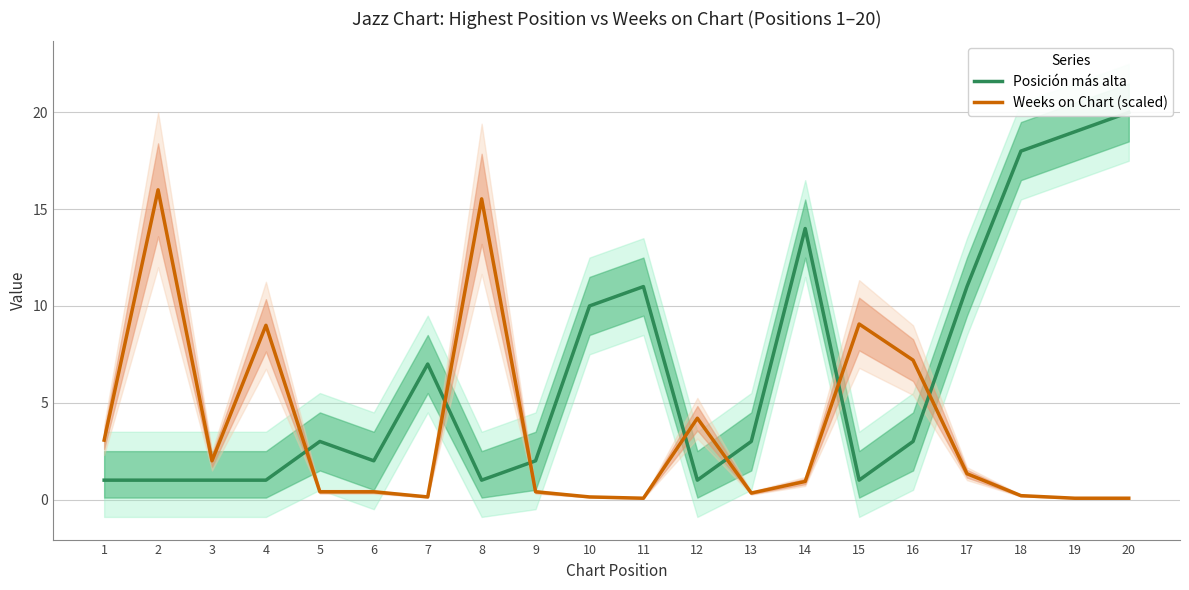

What is the greatest value displayed?

20.0